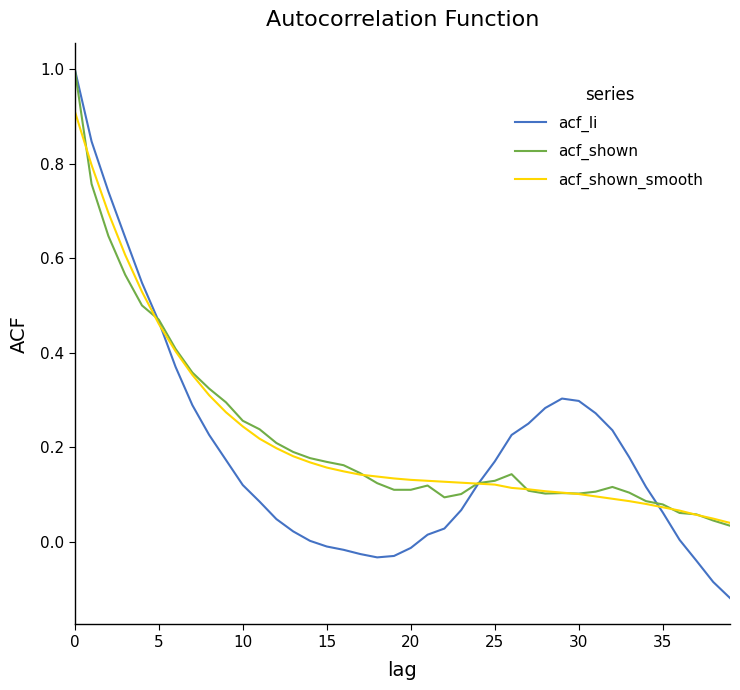

How many lines are shown in the chart?

3